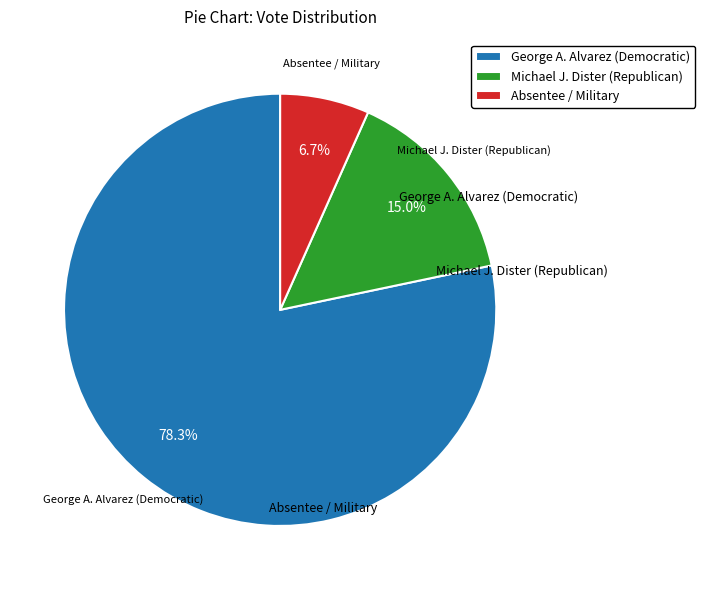

To the nearest percent, what is the average slice percentage?

33%